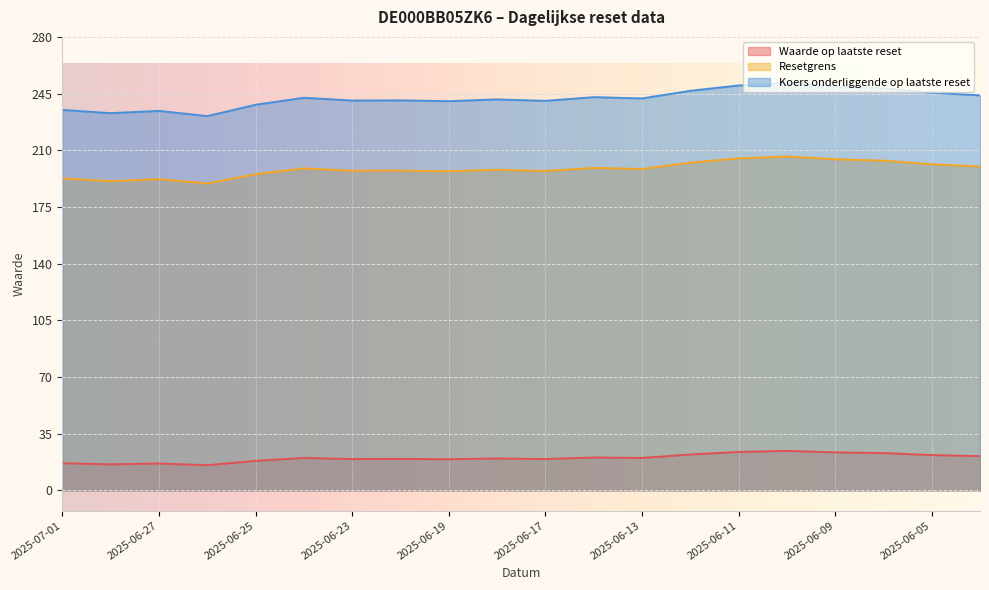

List the series in order of their overall mean, highest first.

Koers onderliggende op laatste reset, Resetgrens, Waarde op laatste reset